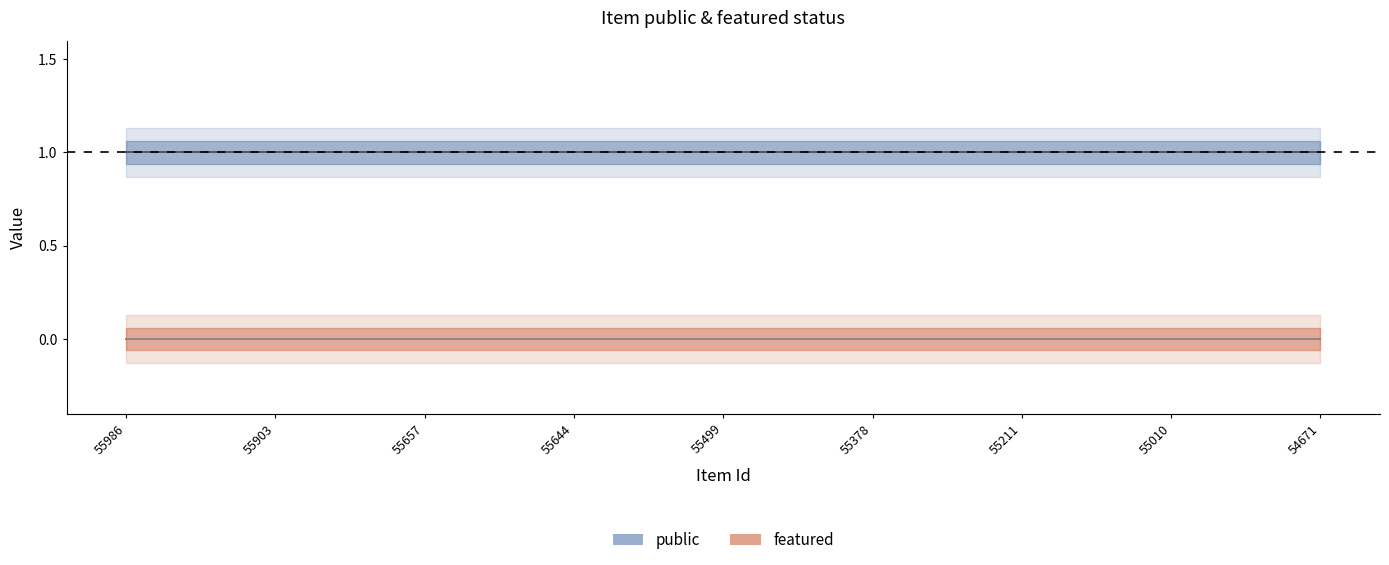

Reading right to left, what are all the values shown in this chart?

public: 54671=1	55010=1	55211=1	55378=1	55499=1	55644=1	55657=1	55903=1	55986=1
featured: 54671=0	55010=0	55211=0	55378=0	55499=0	55644=0	55657=0	55903=0	55986=0